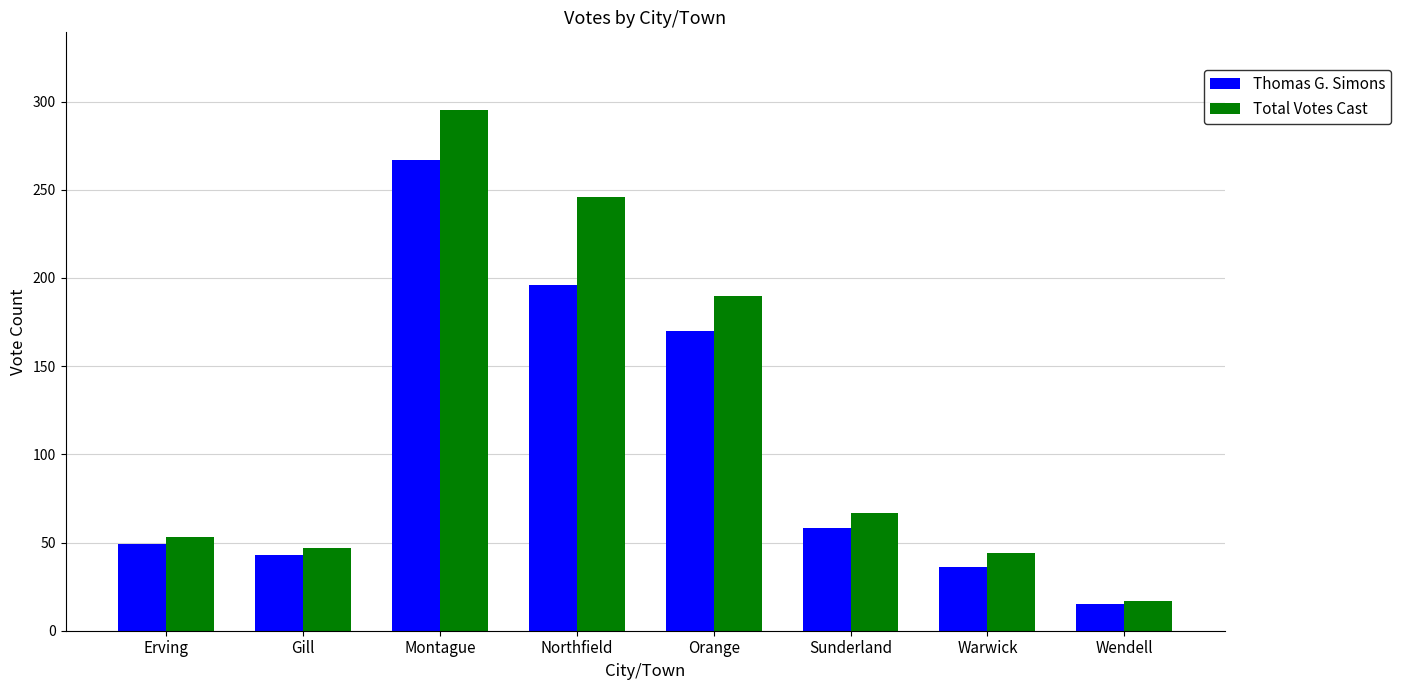

At Northfield, list the series in order from largest to smallest.

Total Votes Cast, Thomas G. Simons